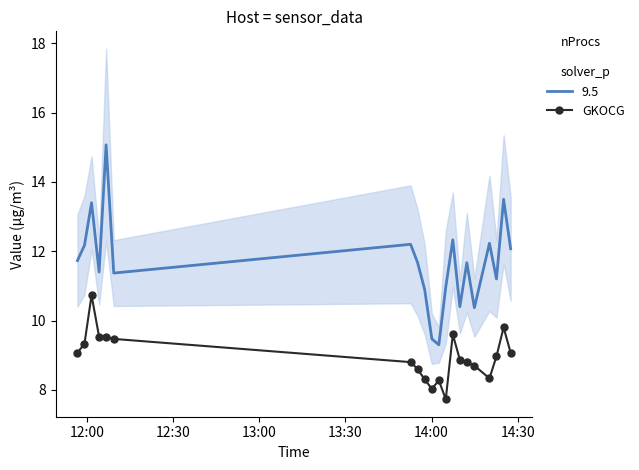

What is the difference between the second highest and second lowest values?

1.8